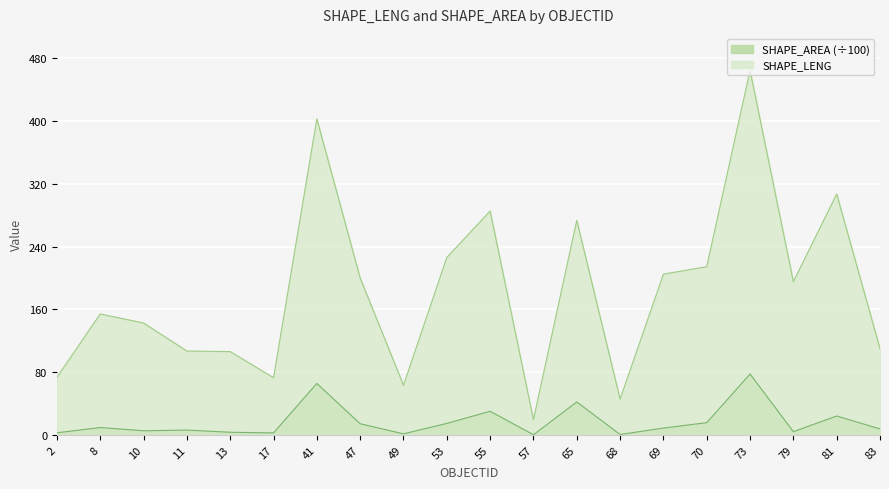

What is the difference between the maximum and second lowest values in the SHAPE_LENG series?

419.2